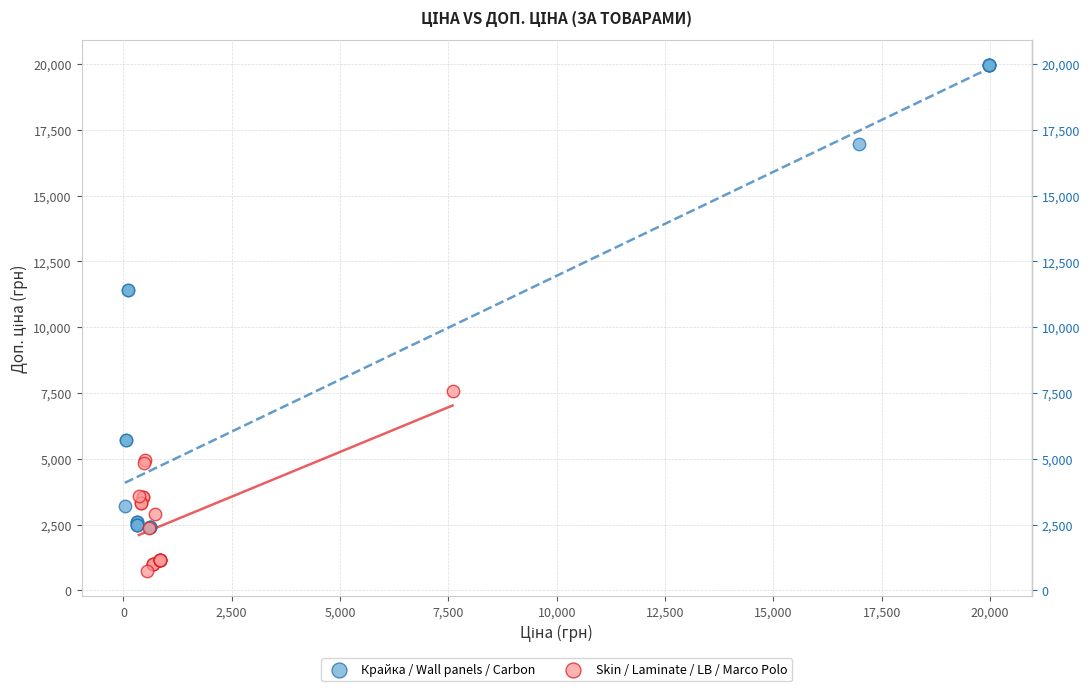

What are all the series names shown in the legend?

Крайка / Wall panels / Carbon, Skin / Laminate / LB / Marco Polo